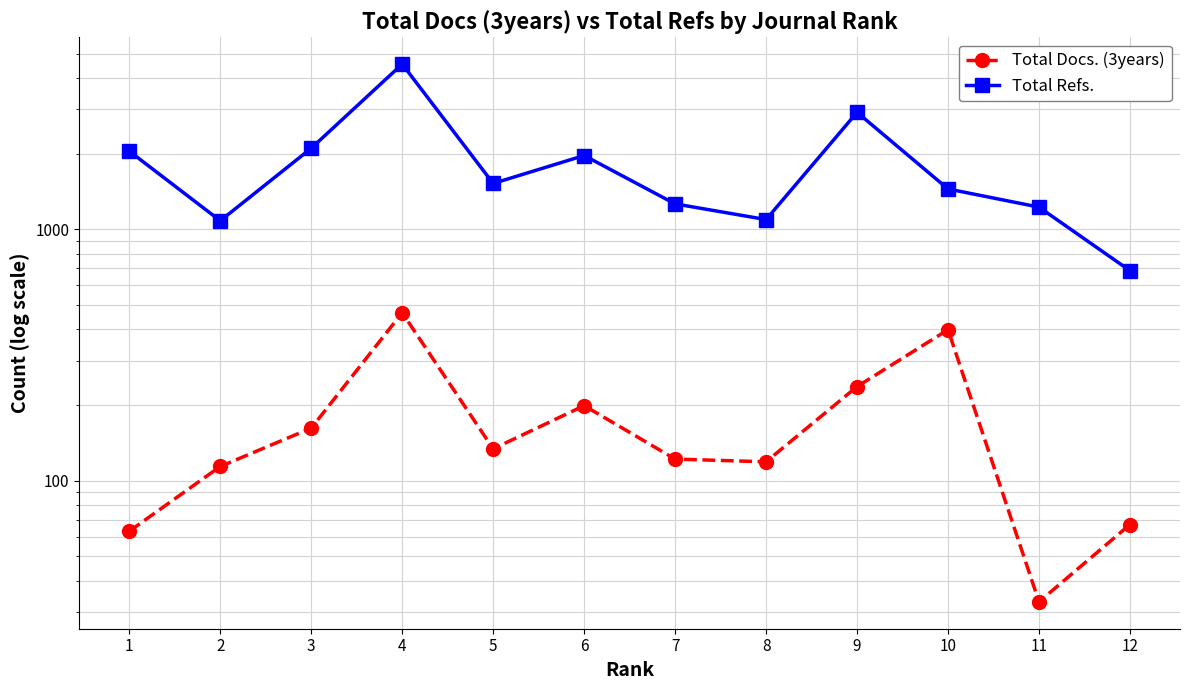

What is the difference between the maximum and minimum values in the Total Refs. series?

3859